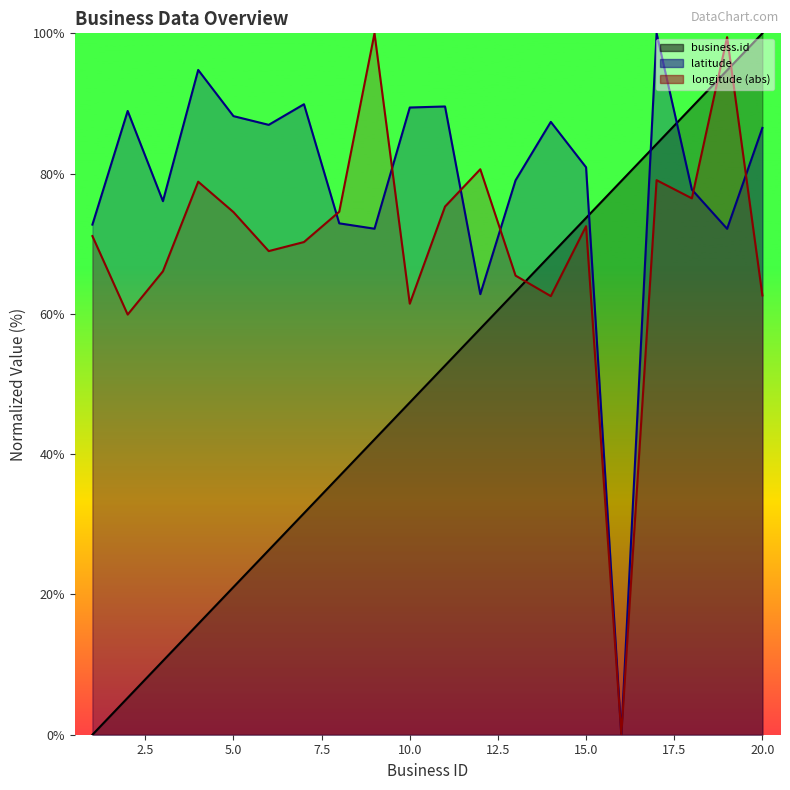

After their last crossing, which series has the higher values: latitude or longitude?

latitude